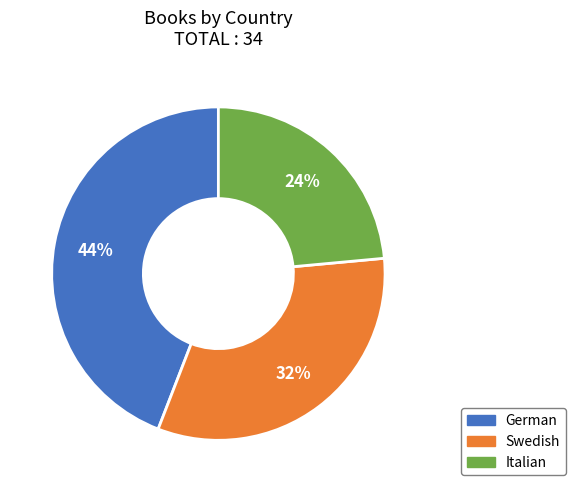

Between Swedish and German, which is larger?

German